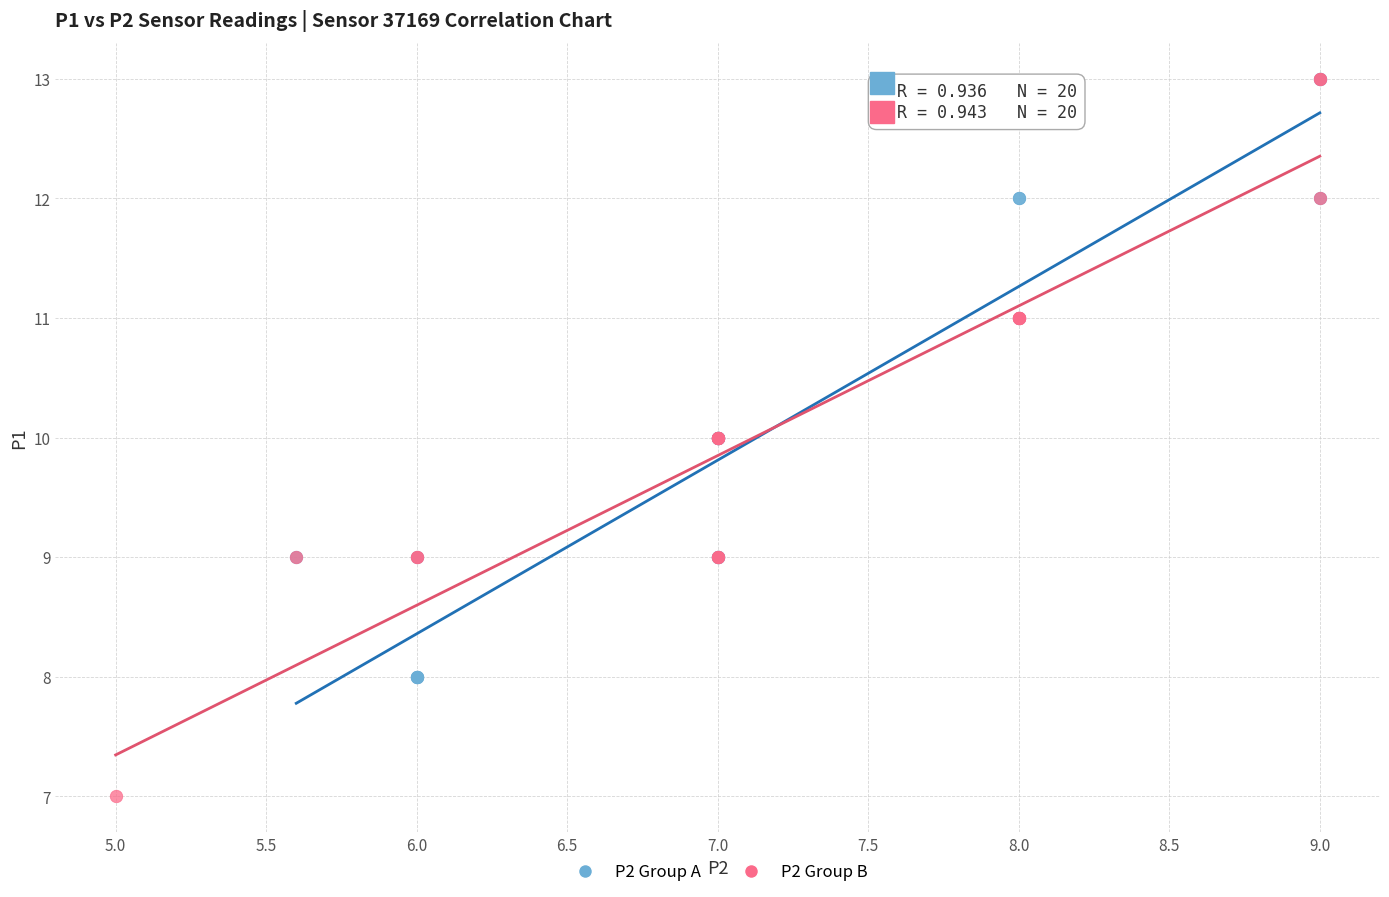

Which series has the largest Y range (max minus min)?

P2 Group B